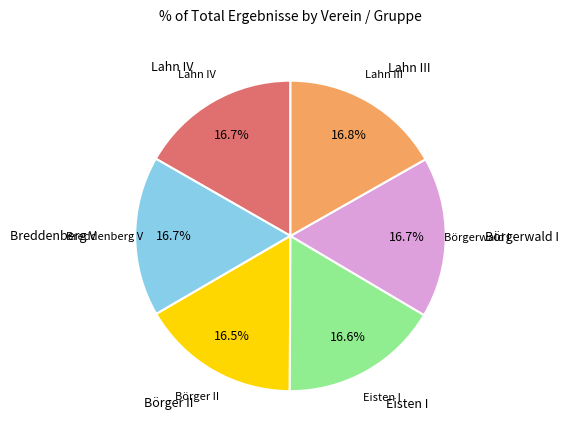

Is there a majority slice in this chart?

No